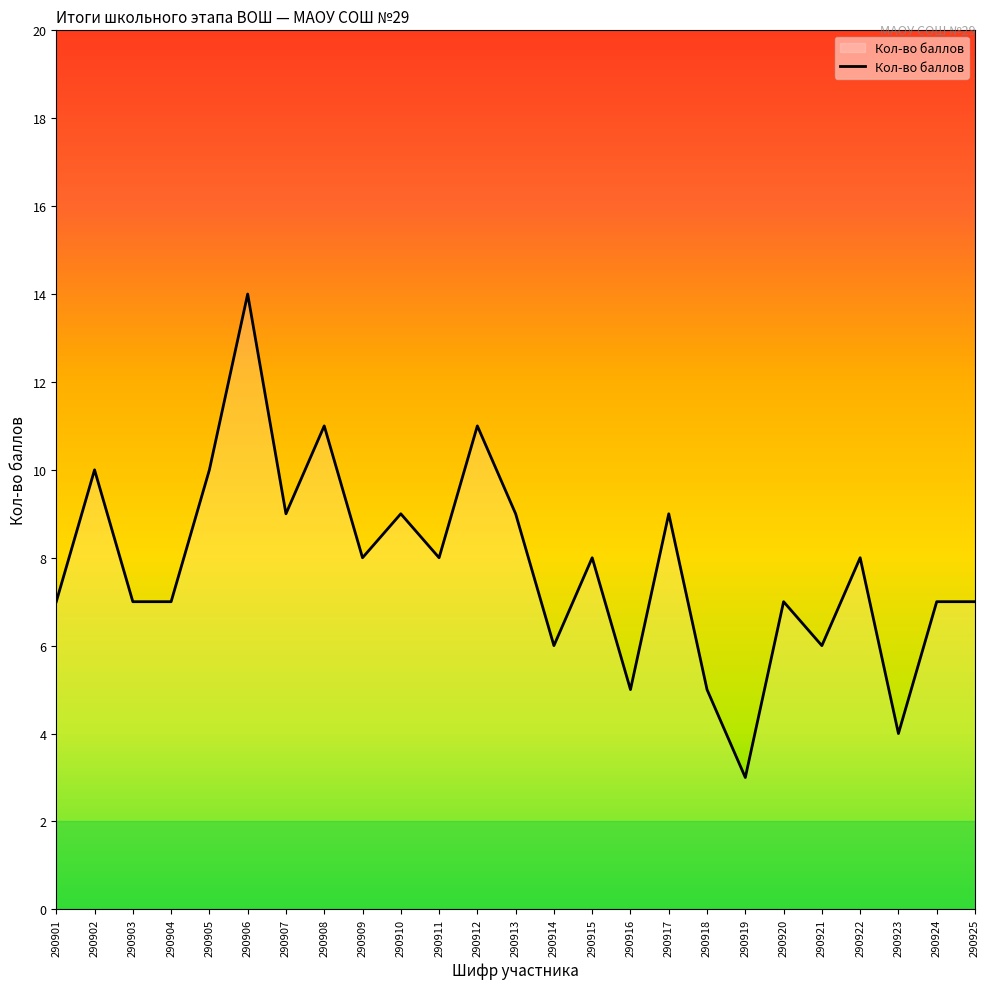

Which label corresponds to the smallest value in the chart?

290919